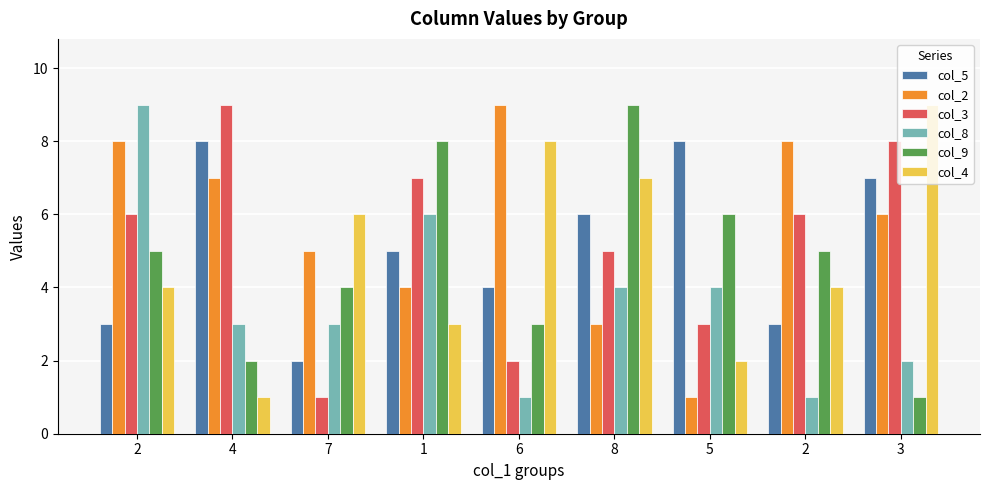

Which series has the largest range (max minus min)?

col_2